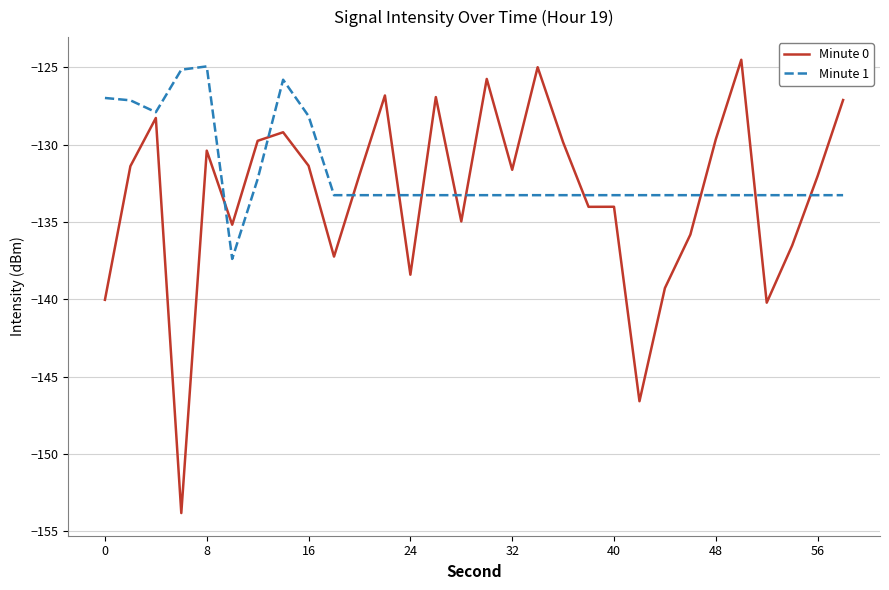

Which series has the largest total across all categories?

Minute 1